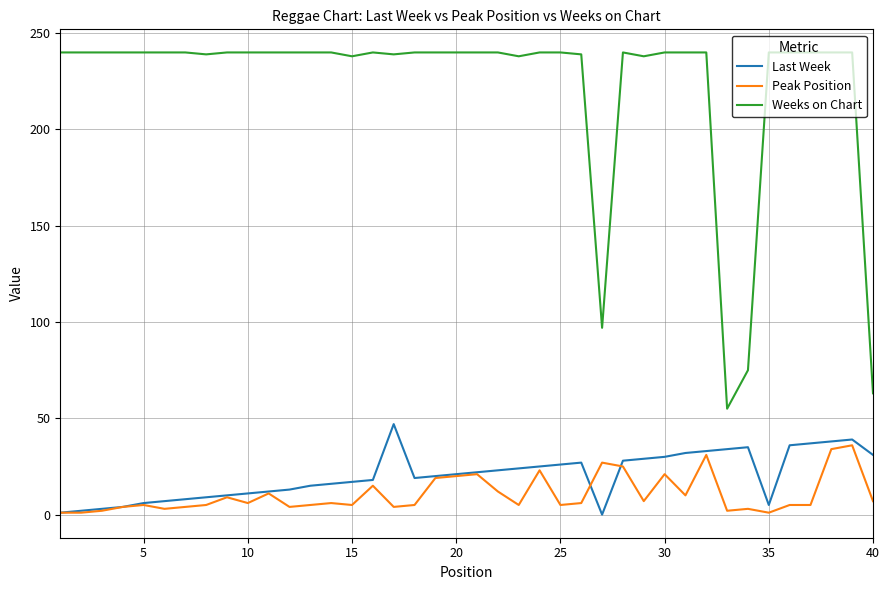

List the series in order of their peak value, lowest first.

Peak Position, Last Week, Weeks on Chart